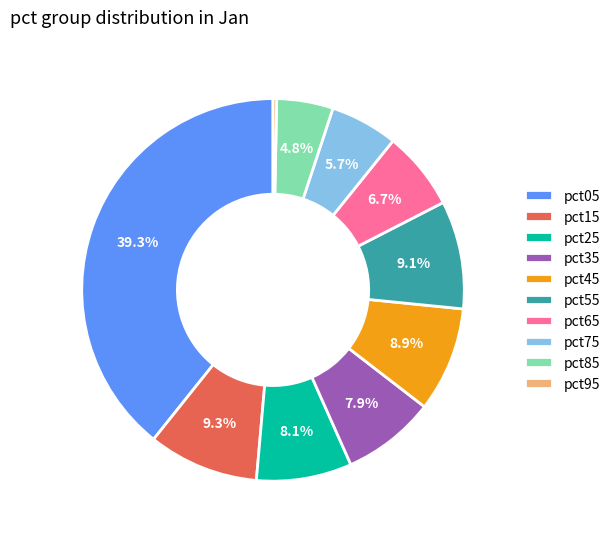

Combined, do pct45 and pct85 account for over 50%?

No